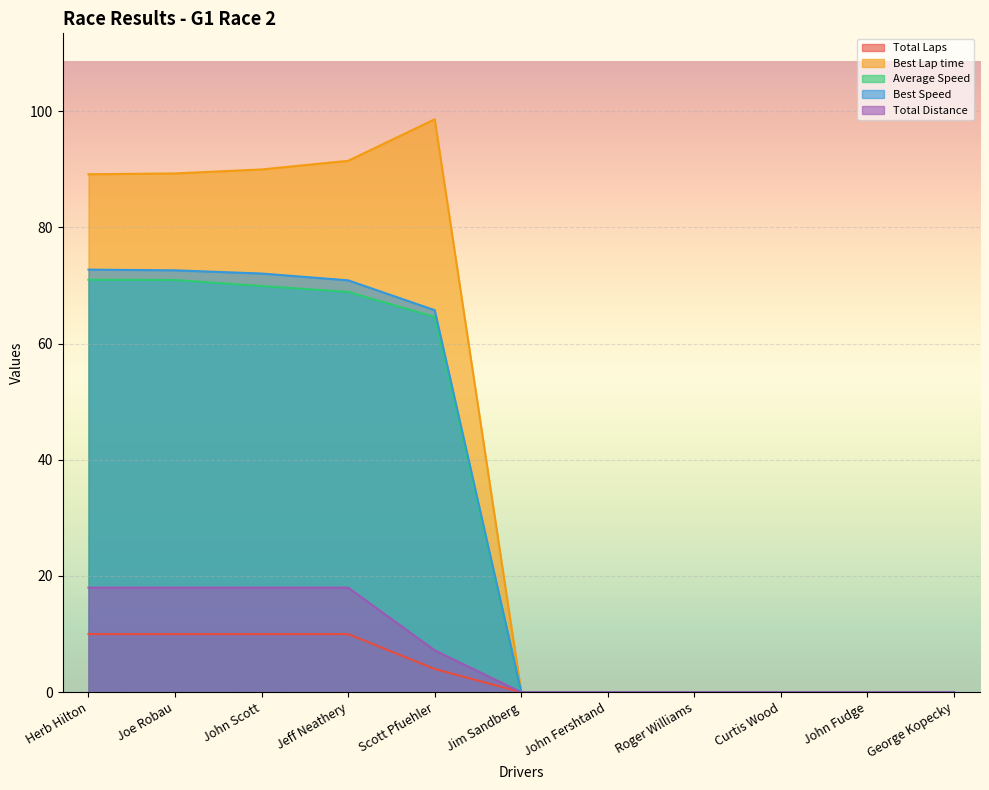

Which series has the largest range (max minus min)?

Best Lap time